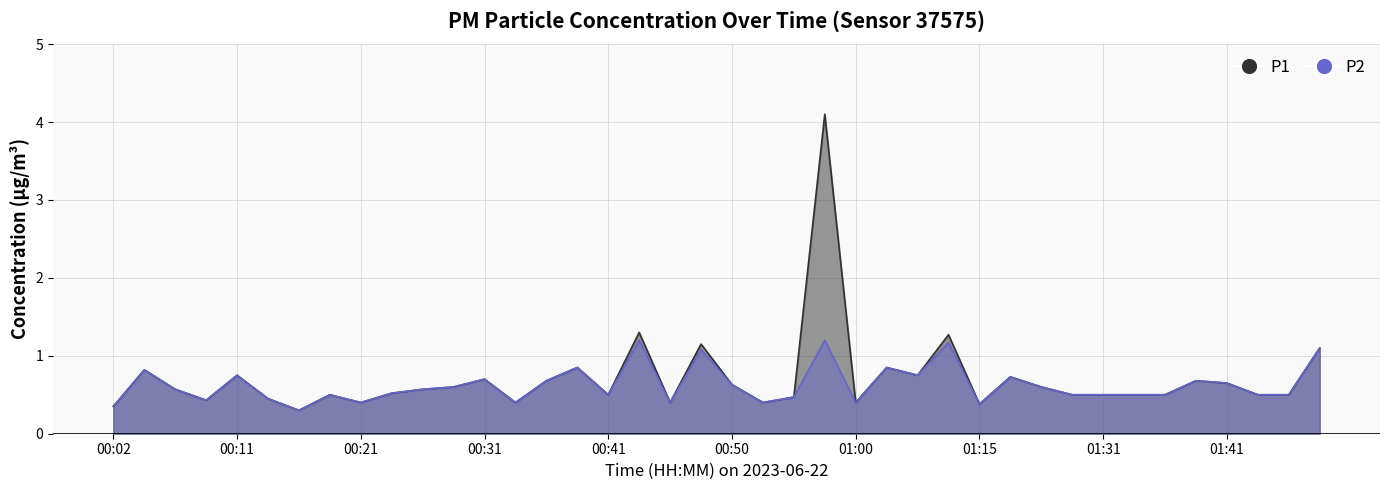

How many interior local valleys does the P1 series have?

10